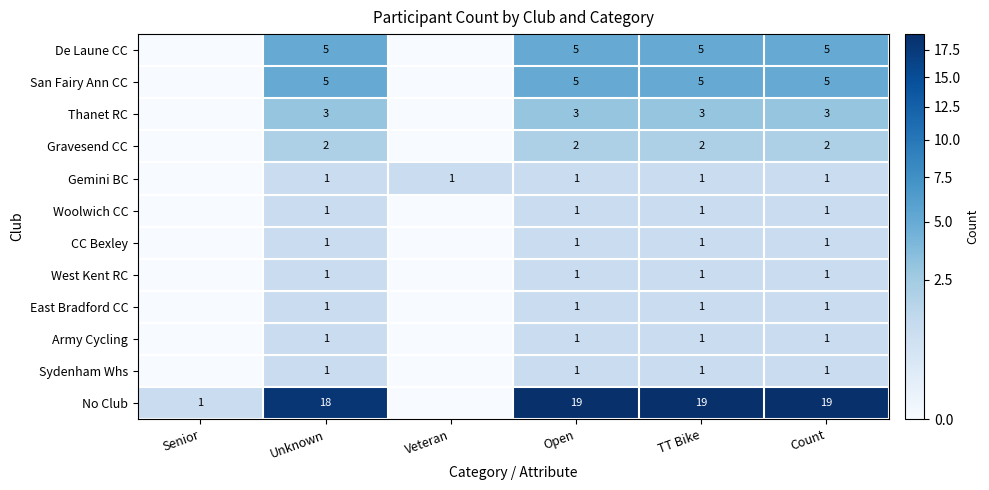

What is the sum of the De Laune CC values at Count and Unknown?

10